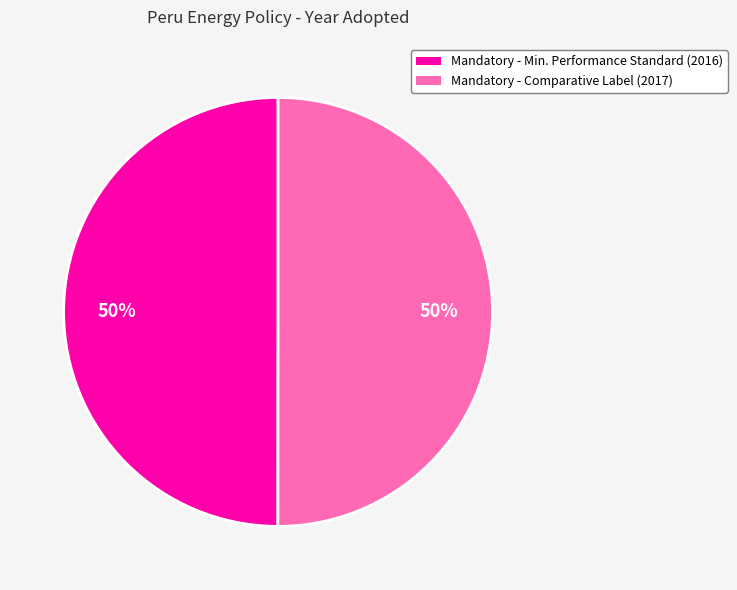

To the nearest percent, what is the average slice percentage?

50%